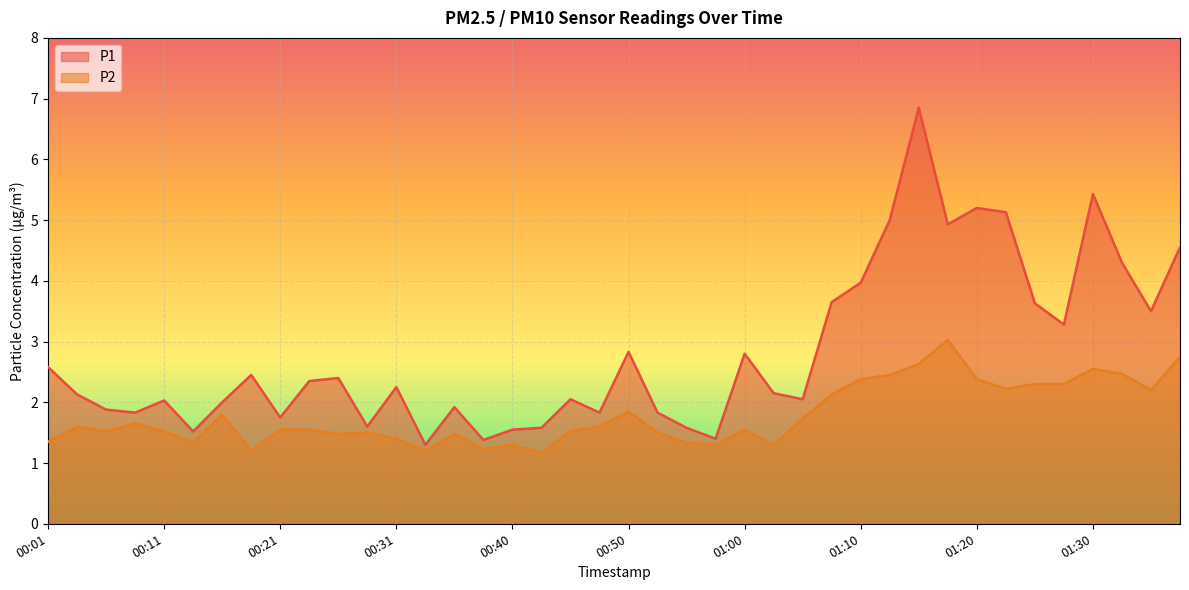

Rank the categories by P2 value from highest to lowest.

01:18, 01:37, 01:15, 01:30, 01:32, 01:13, 01:10, 01:20, 01:25, 01:27, 01:22, 01:35, 01:08, 00:50, 00:16, 01:05, 00:09, 00:04, 00:48, 00:21, 00:23, 01:00, 00:06, 00:11, 00:45, 00:28, 00:53, 00:26, 00:35, 00:31, 00:01, 00:14, 00:55, 00:40, 00:58, 01:03, 00:38, 00:18, 00:33, 00:43